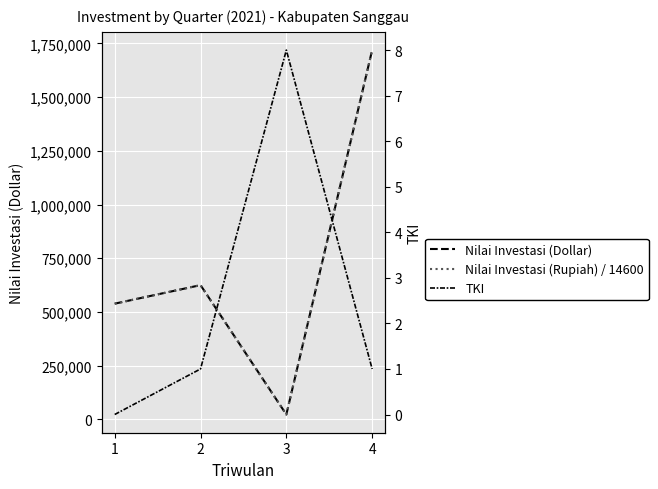

What is the sum of the Nilai Investasi (Rupiah) / 14600 values at 3 and 1?

560082.2